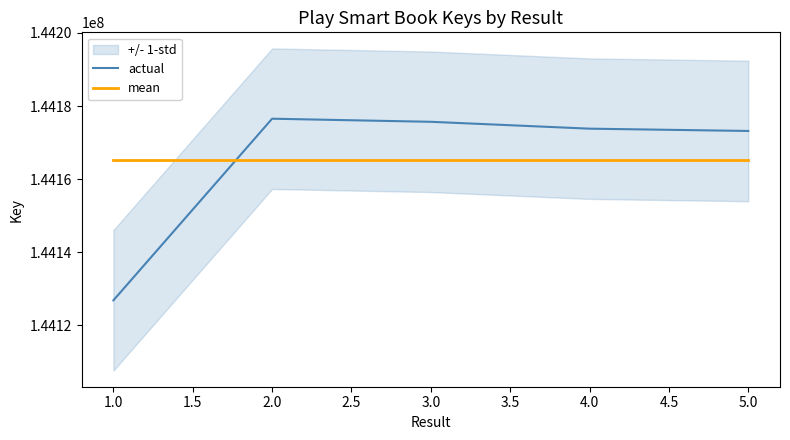

Is the value of actual at 5.0 greater than the value of mean at 2.0?

Yes